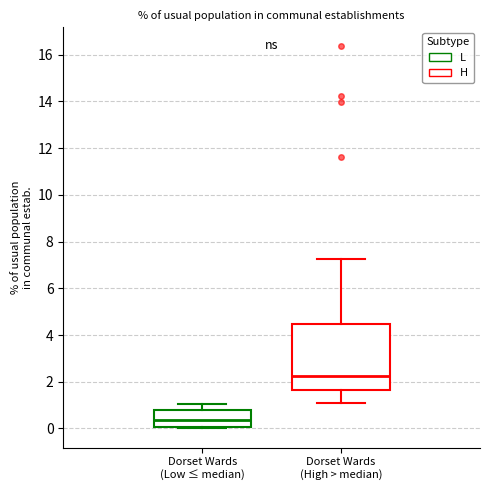

Which box is the tallest, from its lower edge to its upper edge?

Dorset Wards (High > median)